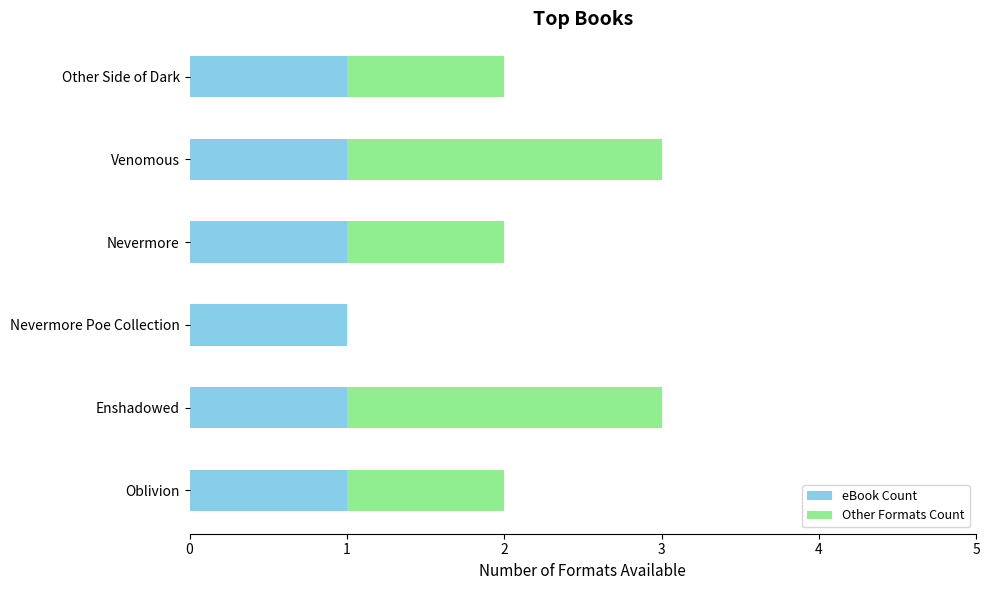

What are all the series names shown in the legend?

eBook Count, Other Formats Count